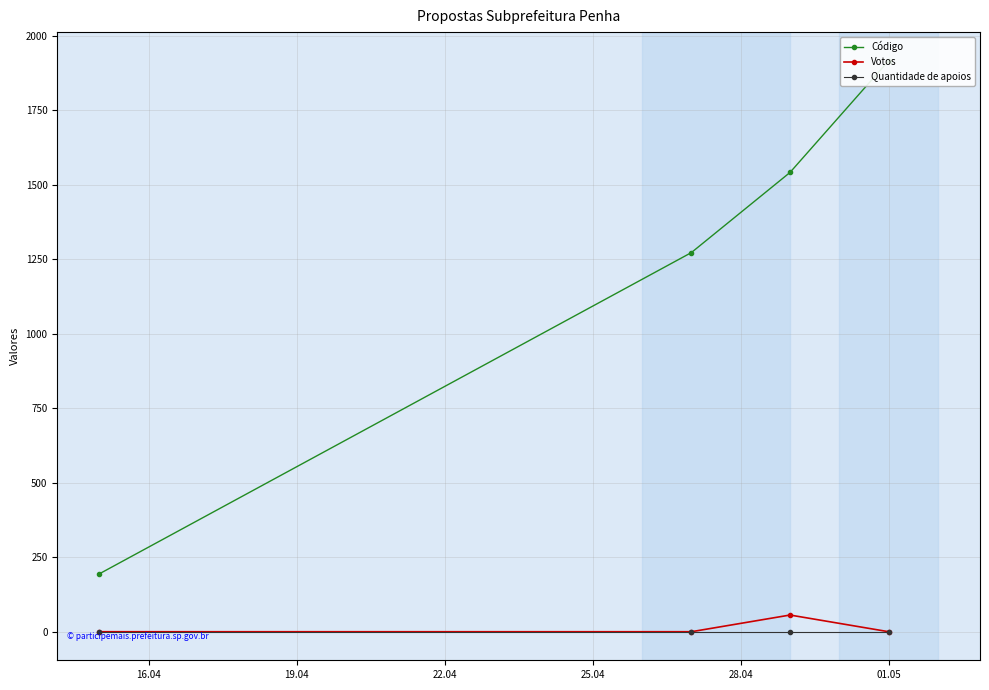

True or false: Votos has more than 0 interior local peaks.

True